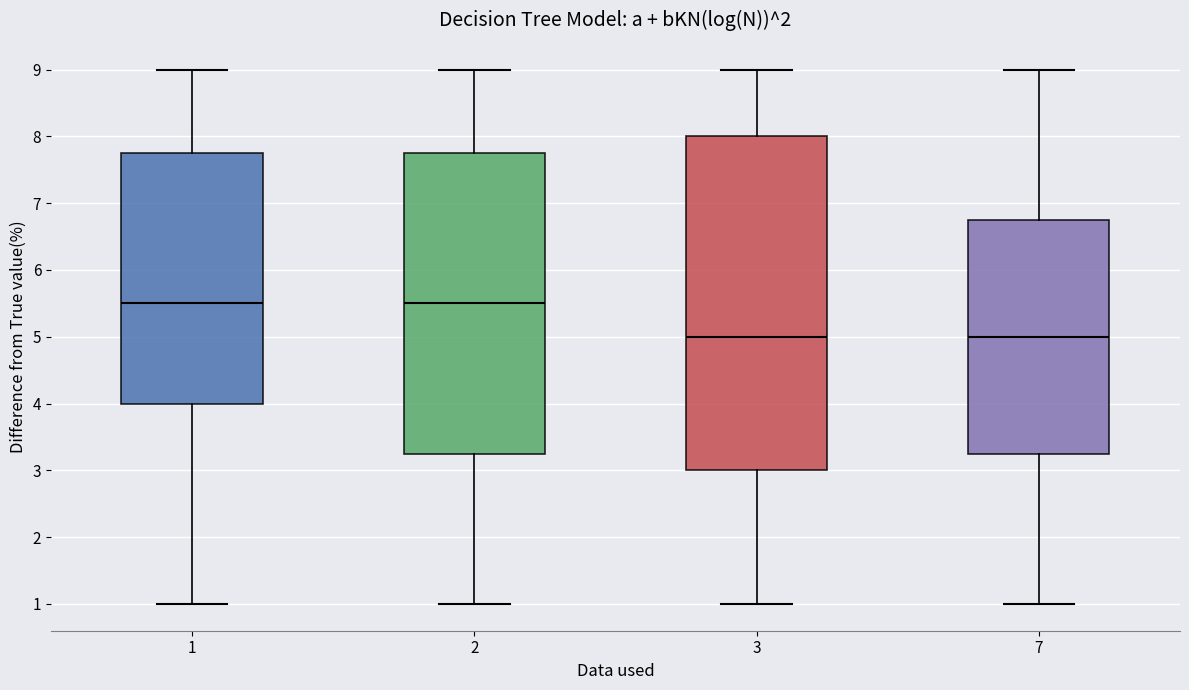

Reading left to right, read every box against the y-axis: the position of its median line, the range the box covers, and the ends of its whiskers. The values are not printed on the chart, so give them approximately, as read against the axis.

1: median 5.5, box 4.0 to 7.8, whiskers 1.0 to 9.0
2: median 5.5, box 3.3 to 7.8, whiskers 1.0 to 9.0
3: median 5.0, box 3.0 to 8.0, whiskers 1.0 to 9.0
7: median 5.0, box 3.3 to 6.8, whiskers 1.0 to 9.0